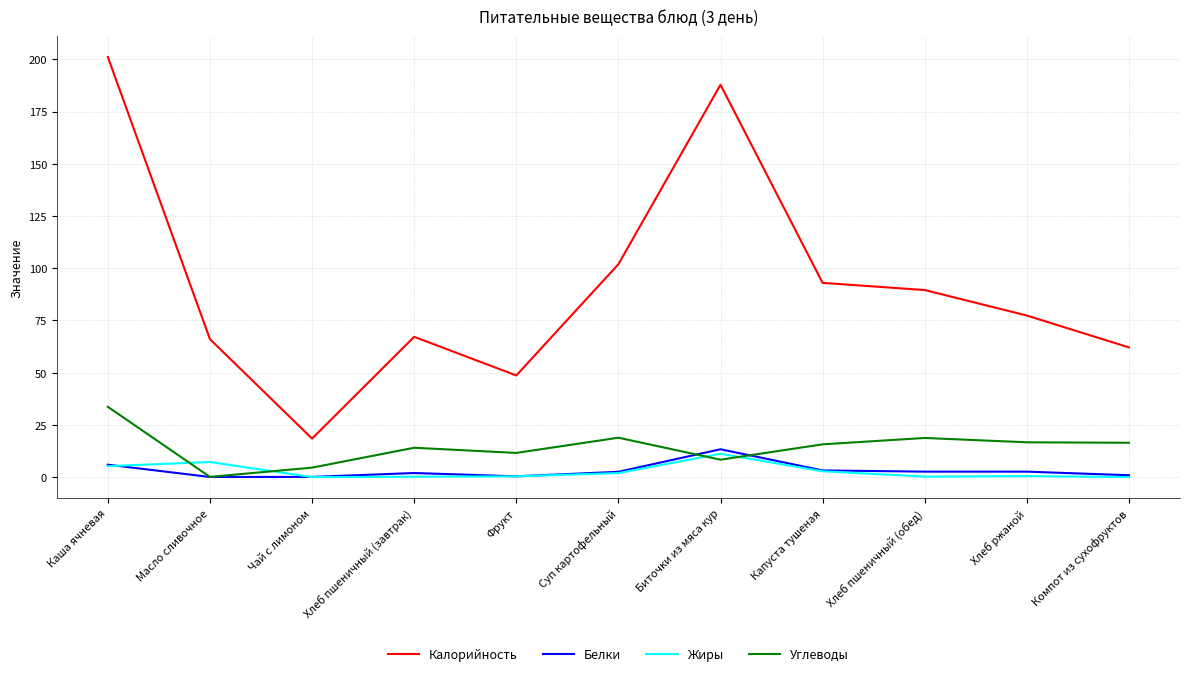

What is the lowest value of the Белки series?

0.1